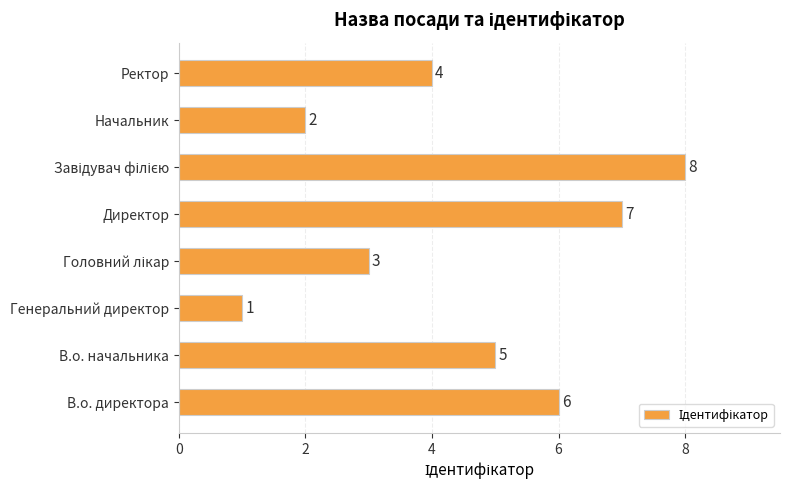

What is the sum of all values?

36